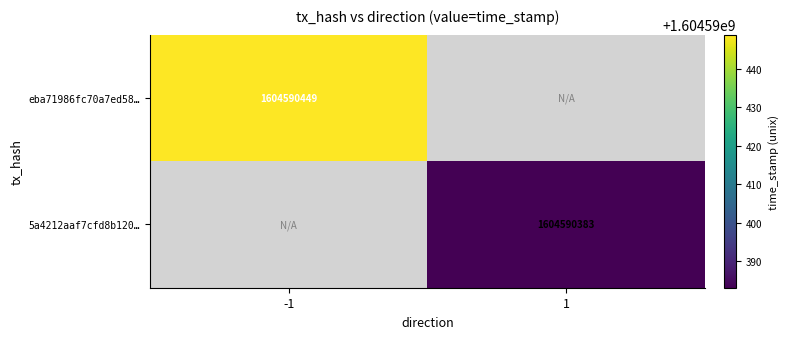

Between direction and time_stamp, which series saw the biggest shift?

eba71986fc70a7ed58972a2e3b1bb778a89c1d2